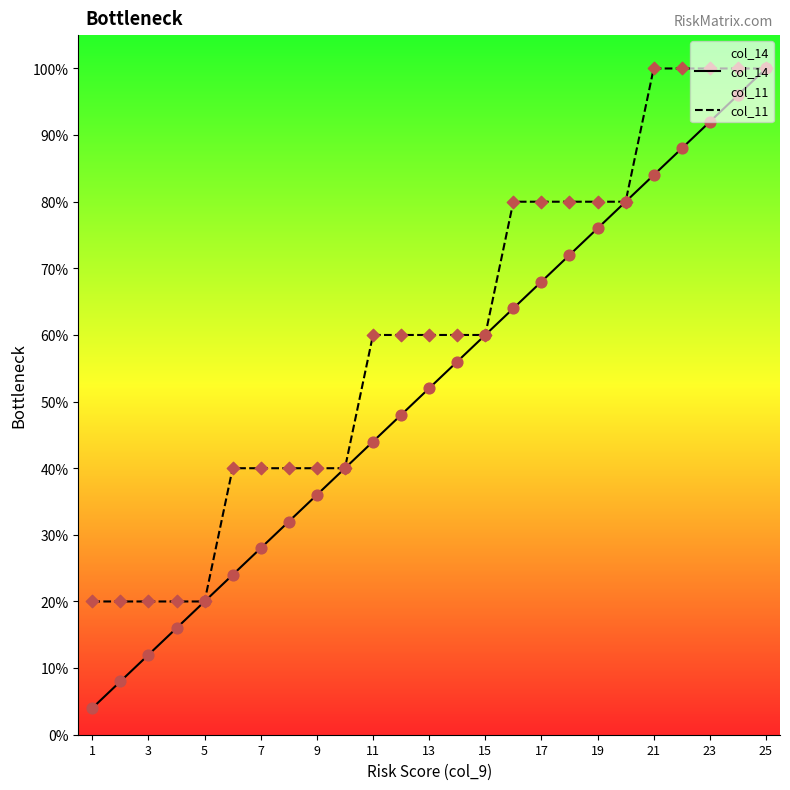

Which series reaches the minimum Y coordinate?

col_14